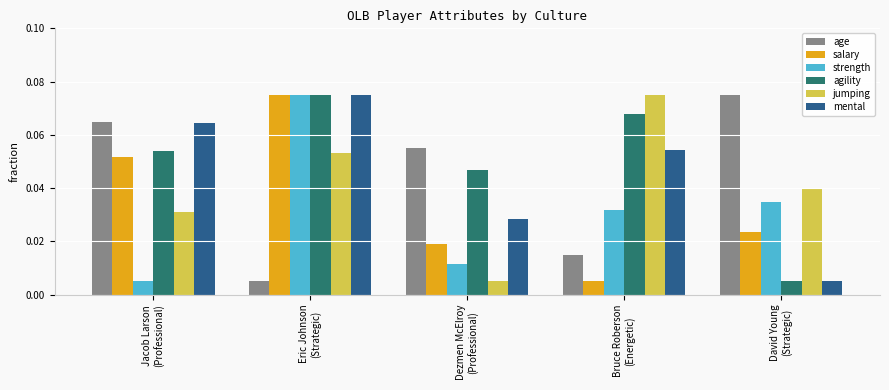

Which series has the largest total across all categories?

agility